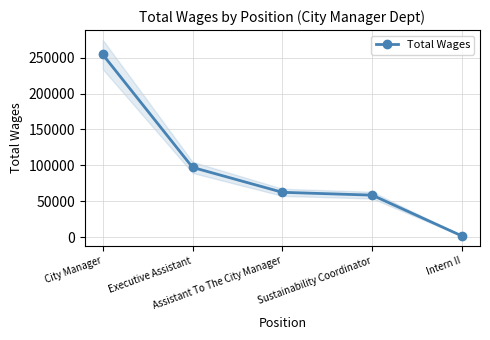

List the labels in order of value, largest first.

City Manager, Executive Assistant, Assistant To The City Manager, Sustainability Coordinator, Intern II